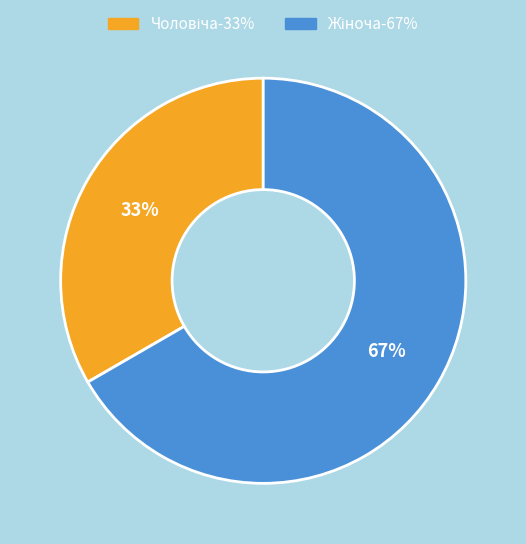

Does any single category account for the majority?

Yes